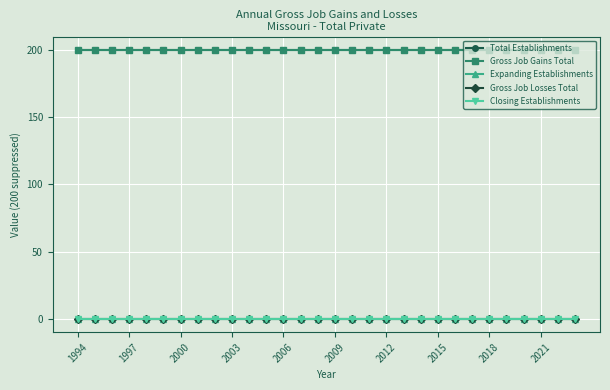

Does the chart have visible grid lines?

Yes